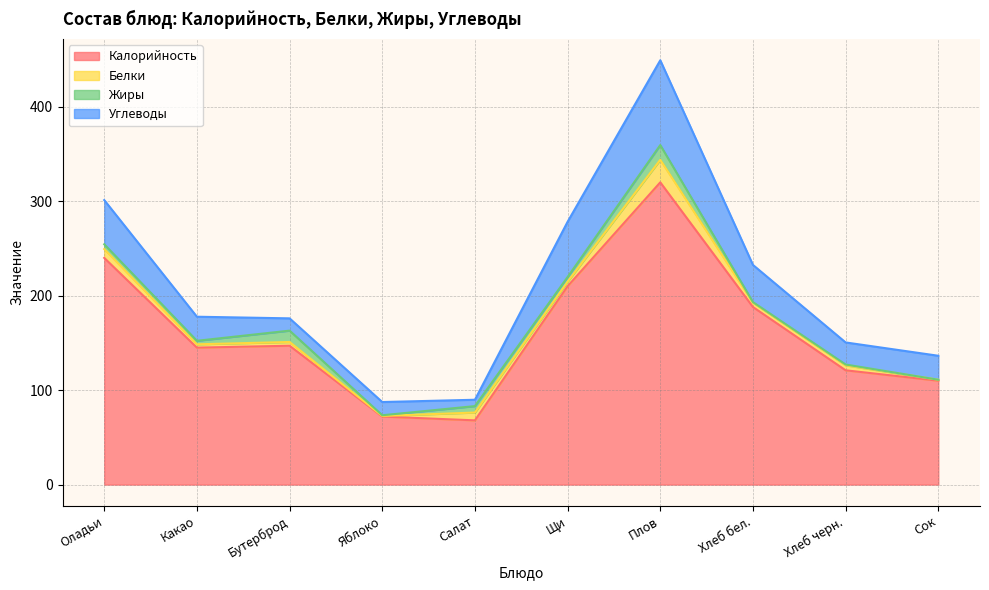

The value of Калорийность at Хлеб черн. is 39.0. True or false?

False